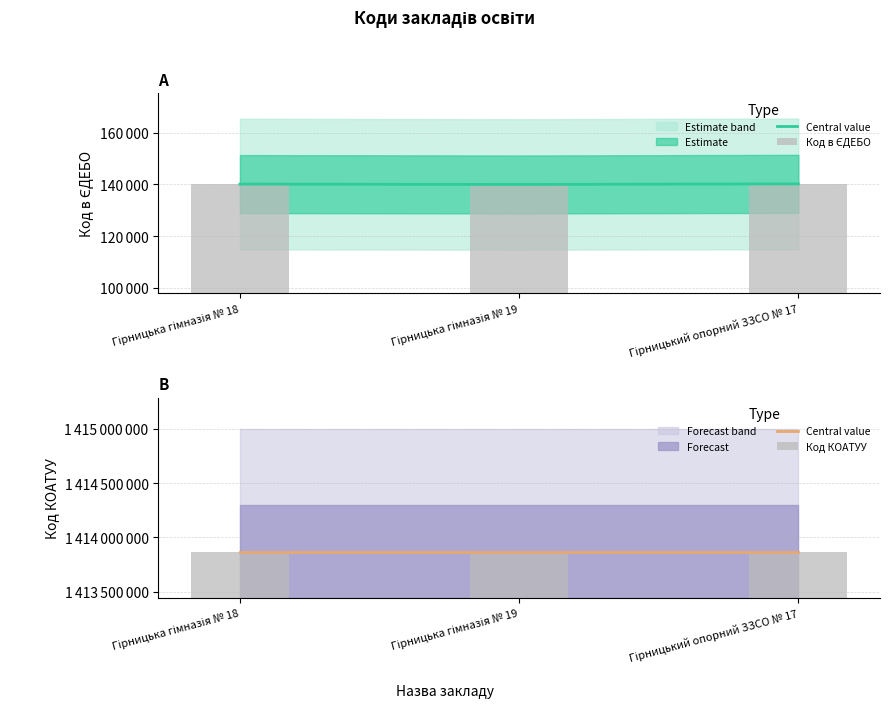

Which series has the largest total across all categories?

Central value